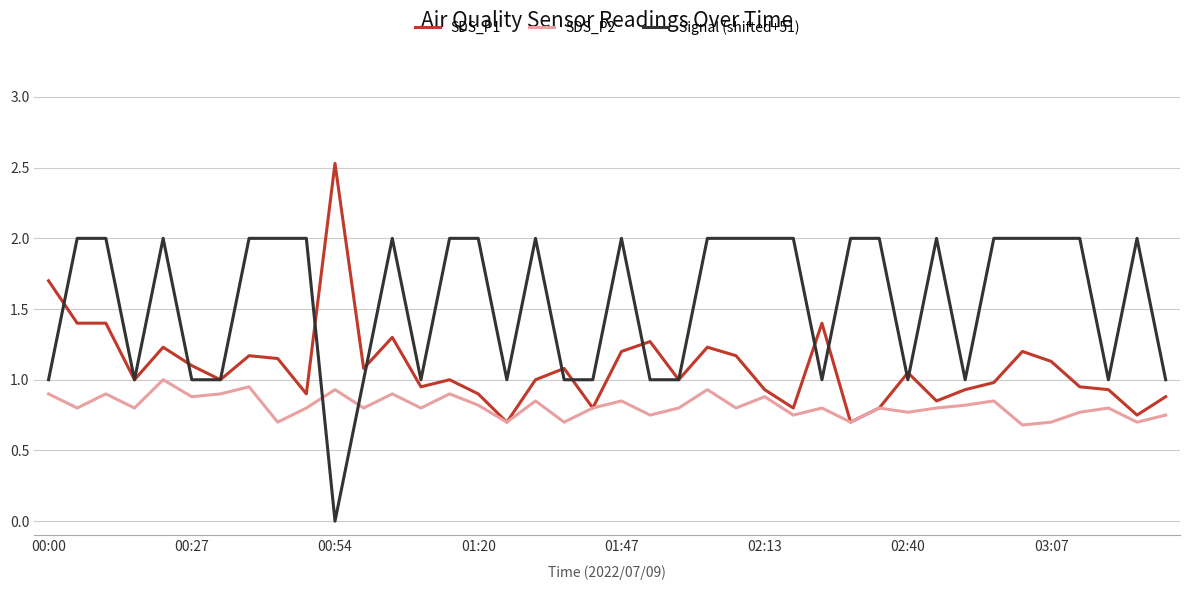

After their last crossing, which series has the higher values: SDS_P2 or Signal (shifted+51)?

Signal (shifted+51)